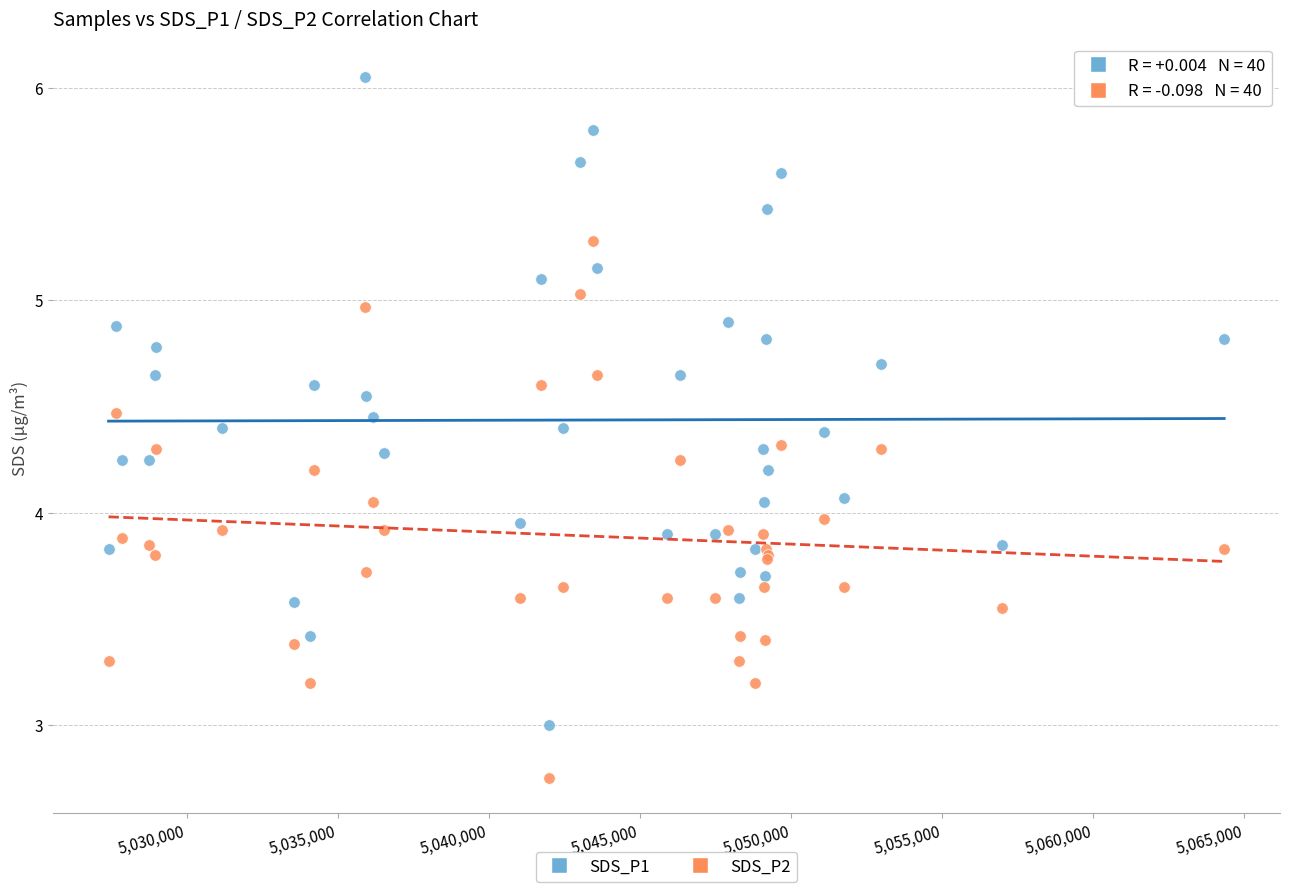

Which series contains the lowest Y value?

SDS_P2